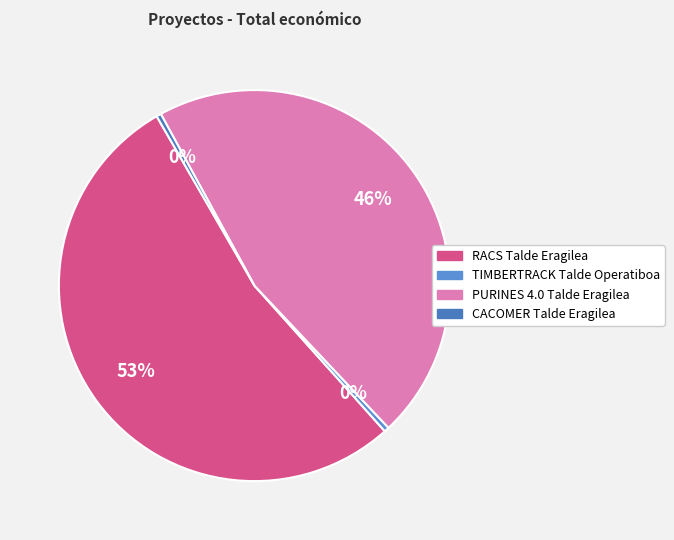

Count the number of slices in the pie.

4